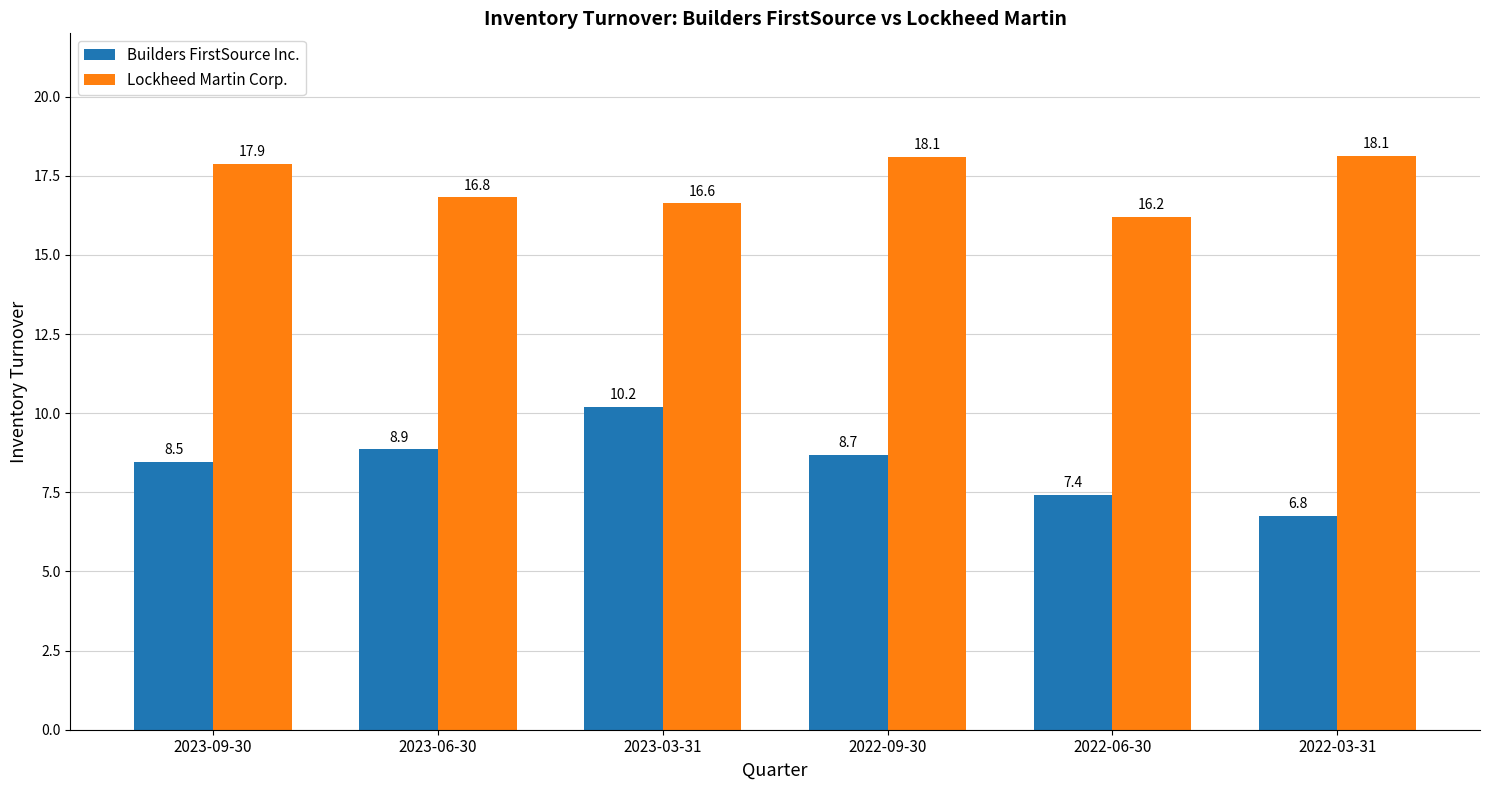

What is the label of the 3rd bar from the left?

2023-03-31